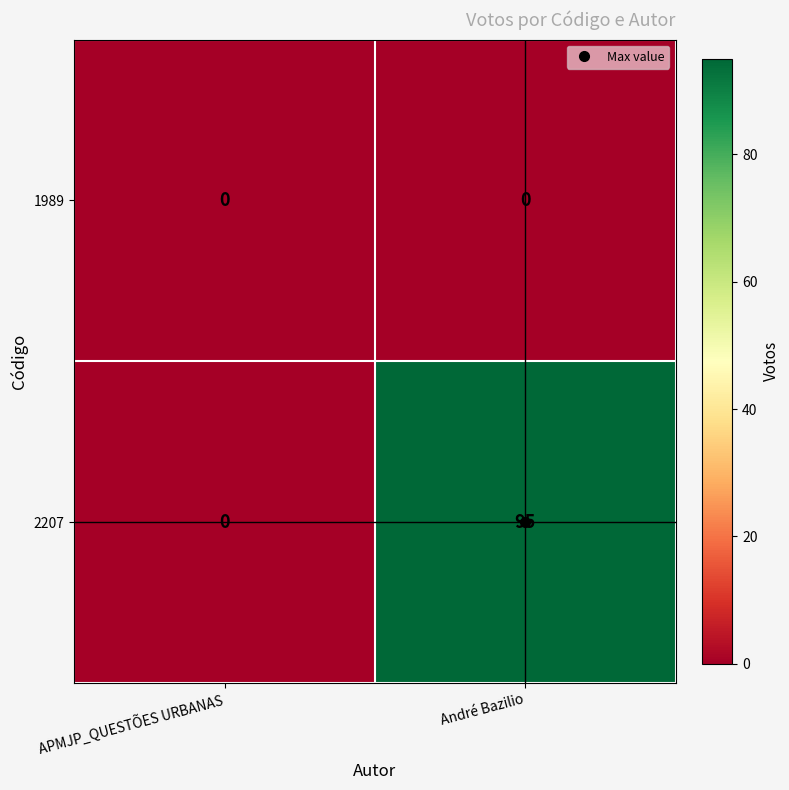

Which series has the largest total across all categories?

2207